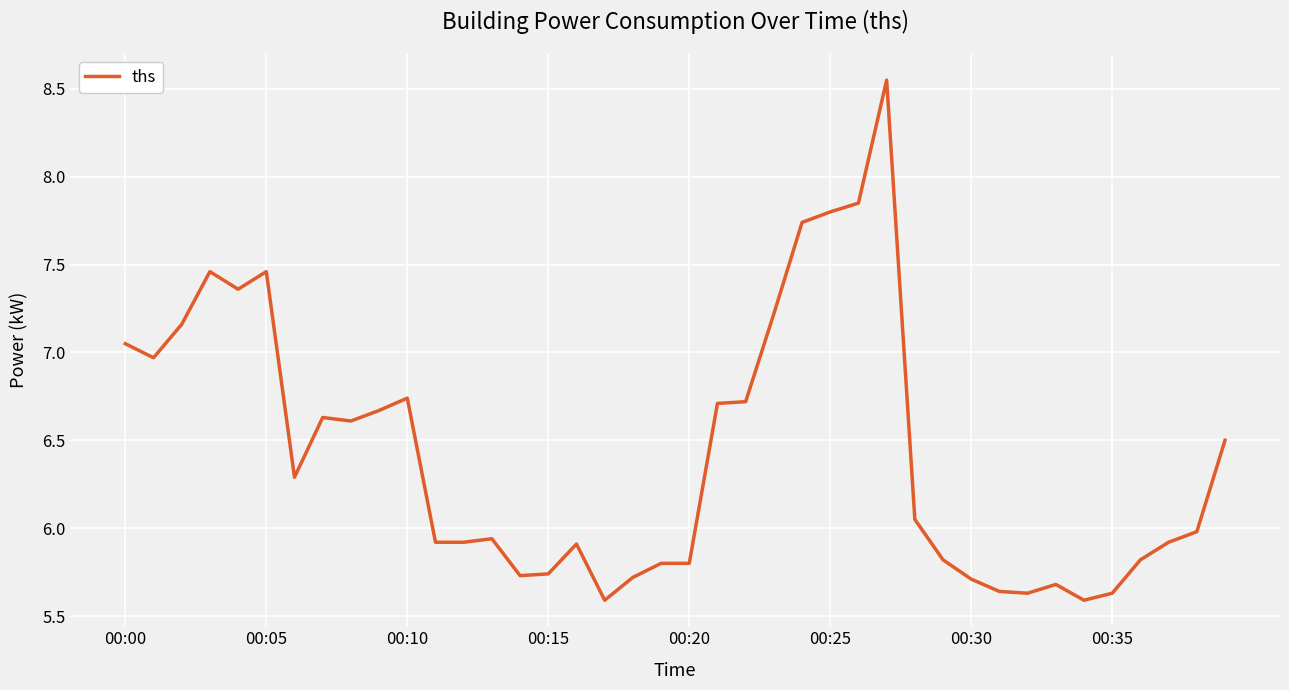

Does the chart display data point markers on the line(s)?

No